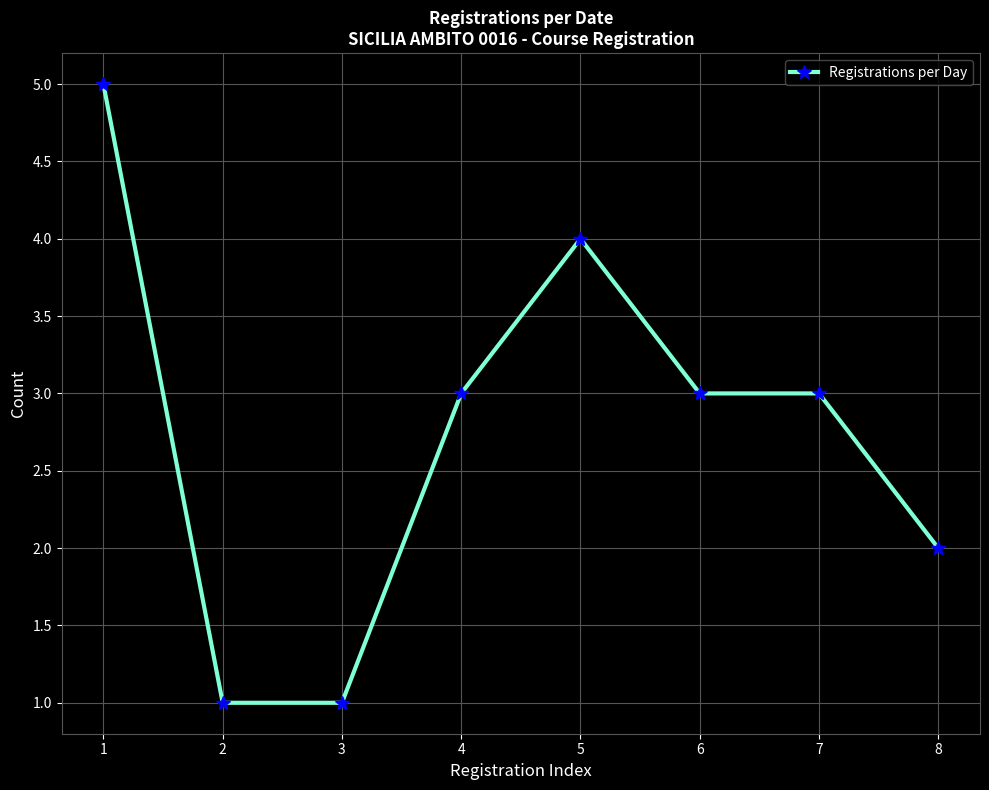

The value at 4 is 4. True or false?

False